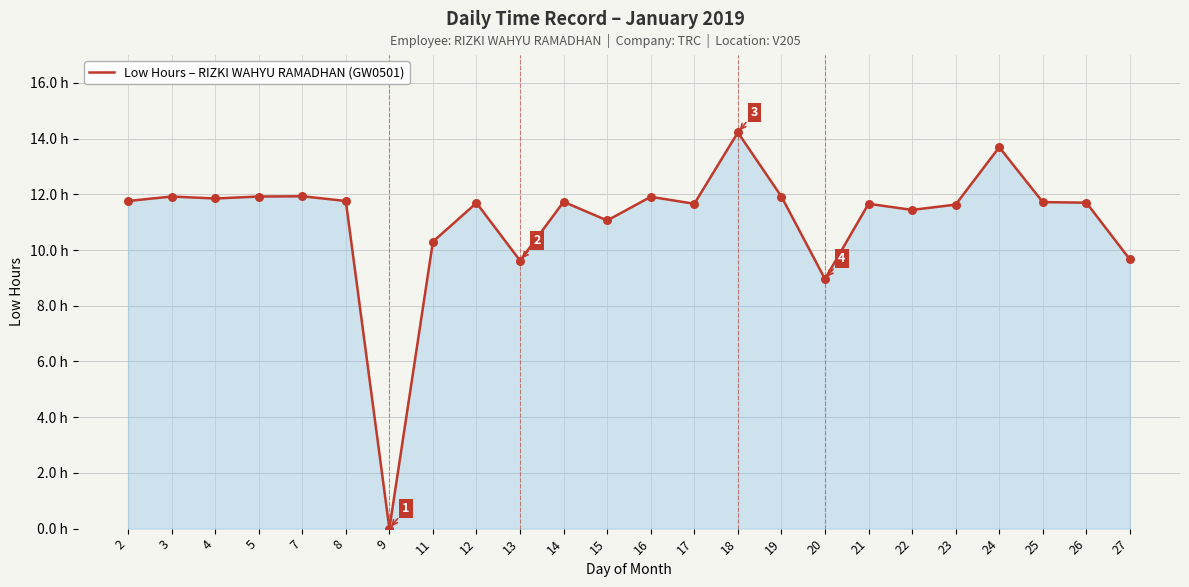

What is the change in value from 5 to 21?

-0.3